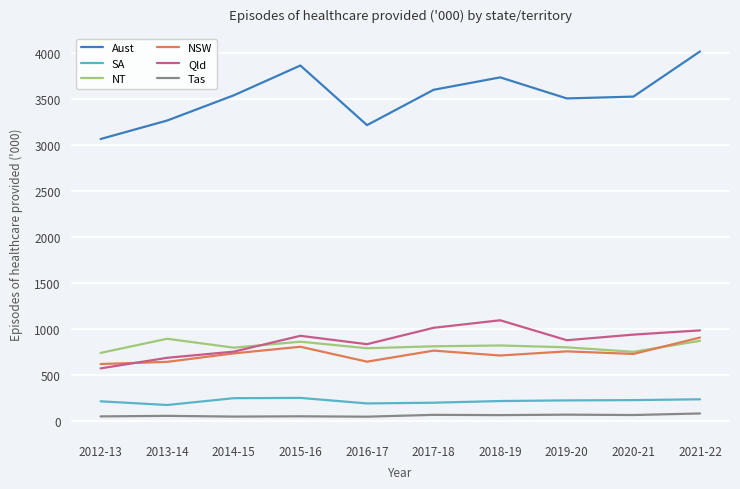

At which category does the chart reach its peak across all series?

2021-22